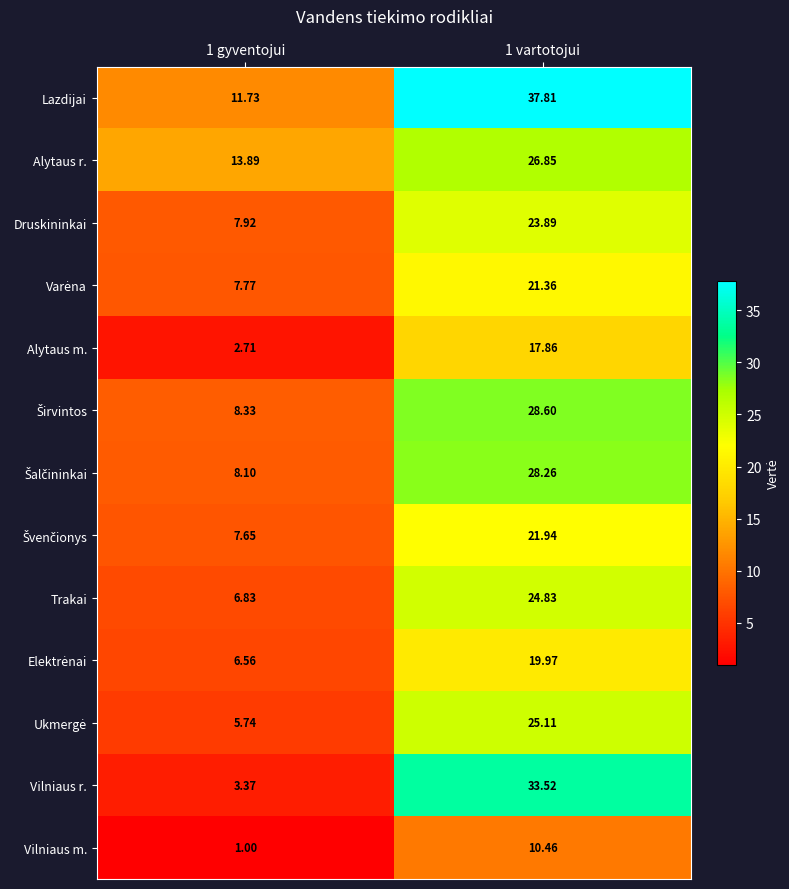

What is the smallest value displayed?

1.0